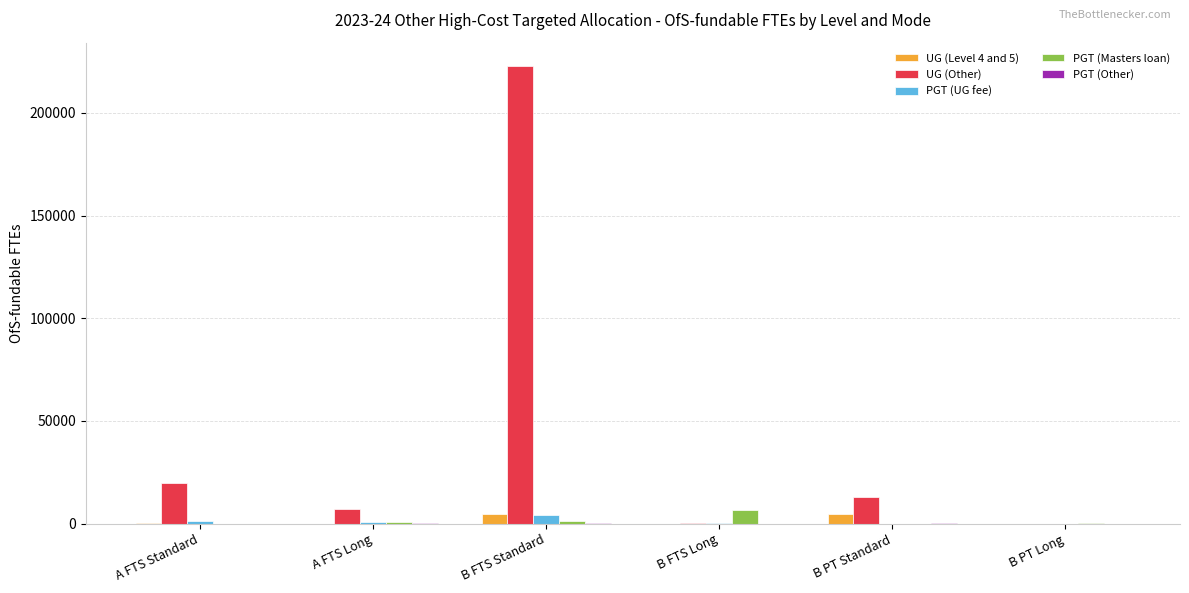

What is the greatest value displayed?

223063.6